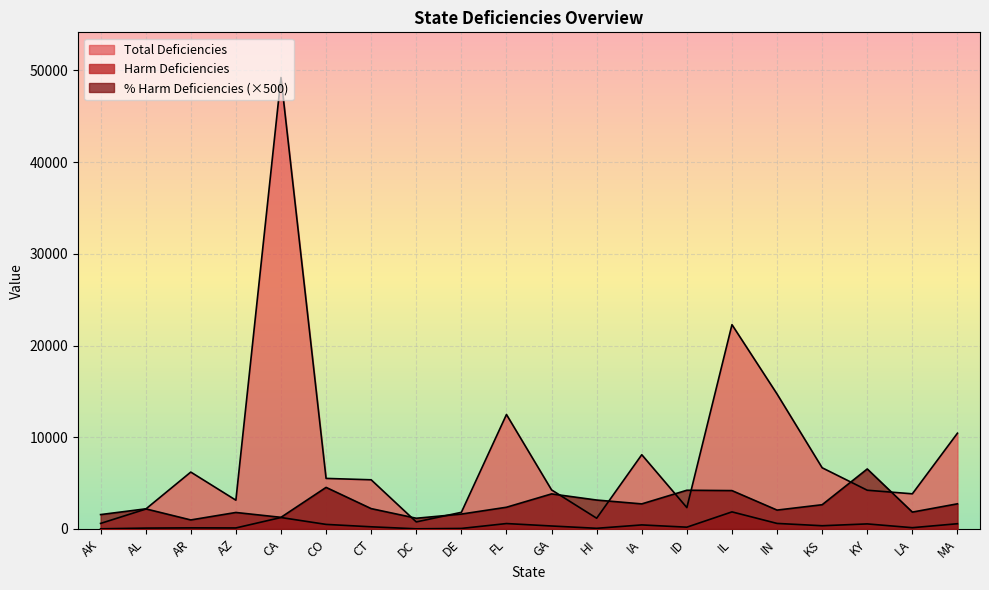

Is the value of Total Deficiencies at LA greater than the value of % Harm Deficiencies at IA?

Yes